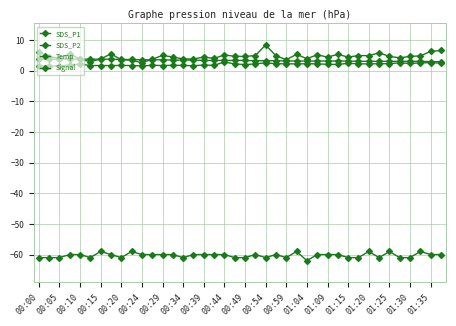

True or false: SDS_P2 and SDS_P1 intersect in this chart.

False